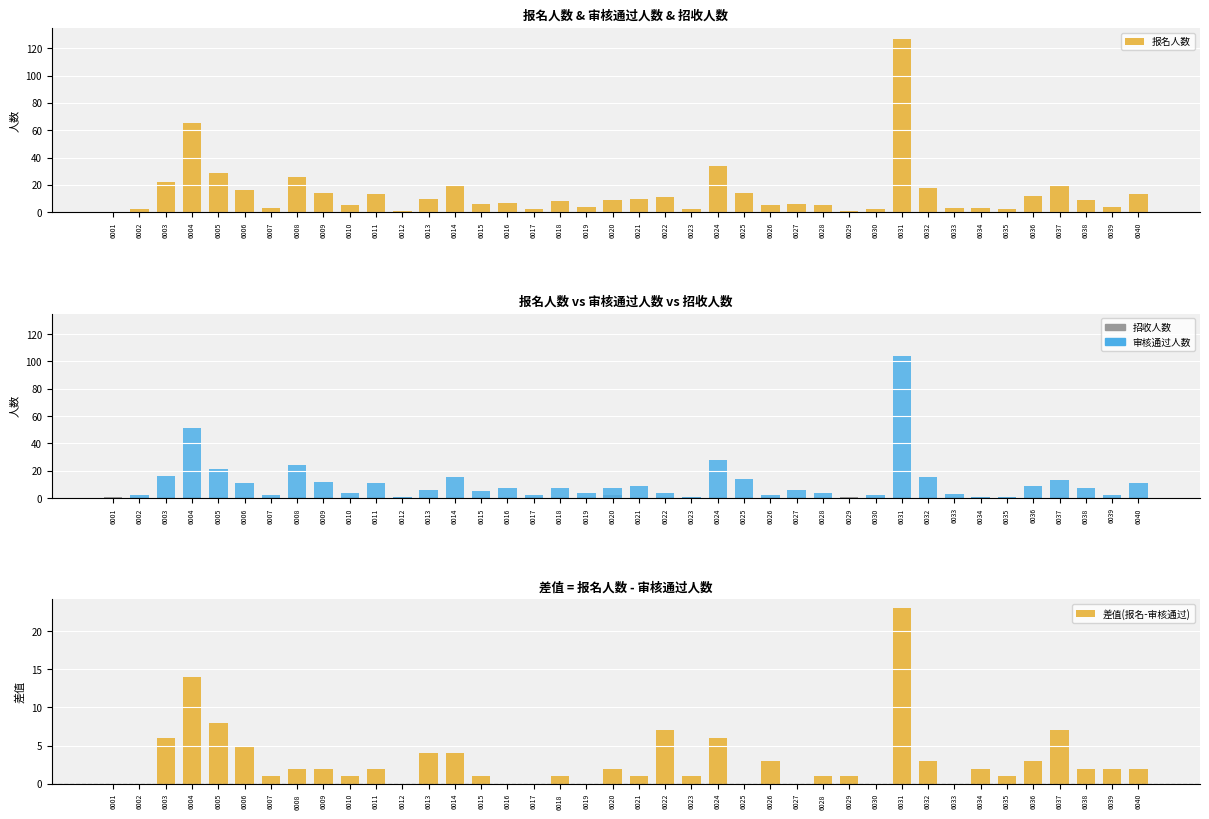

How many bars are there in each group?

4